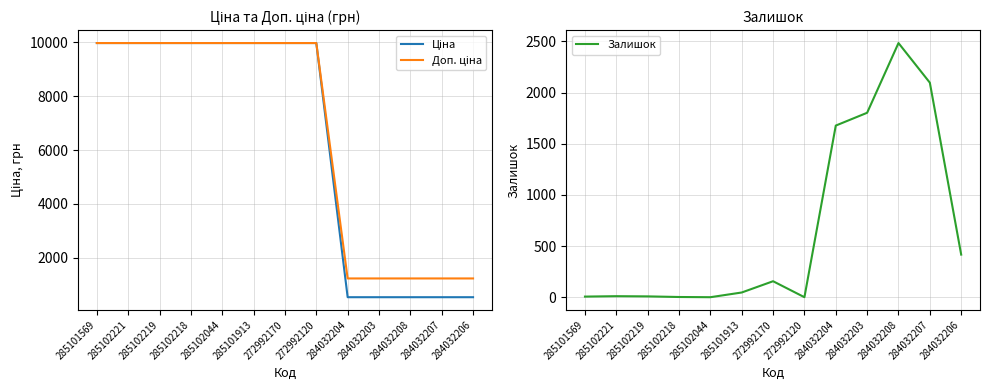

Is it true that Доп. ціна equals 1235.4 at 284032204?

True